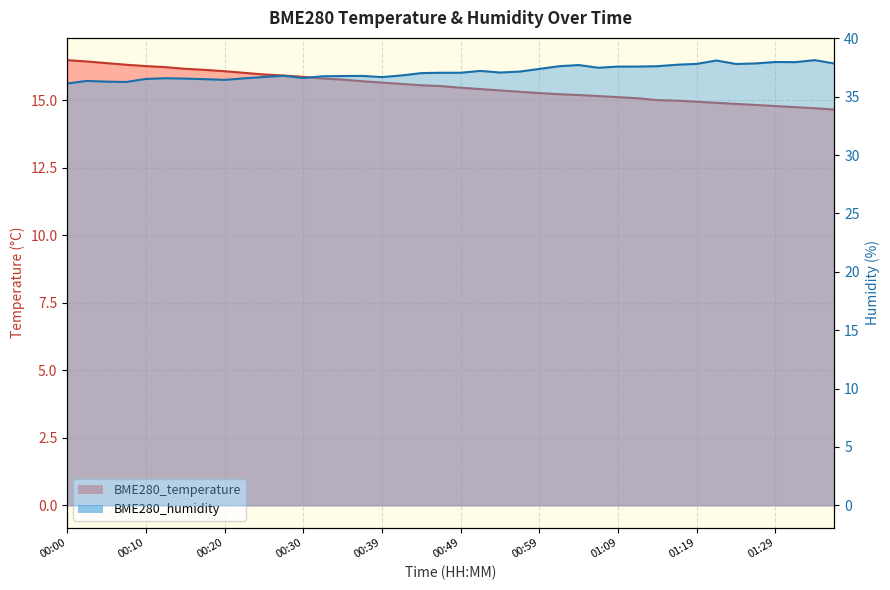

What is the difference between the second highest and minimum values in the BME280_temperature series?

1.8